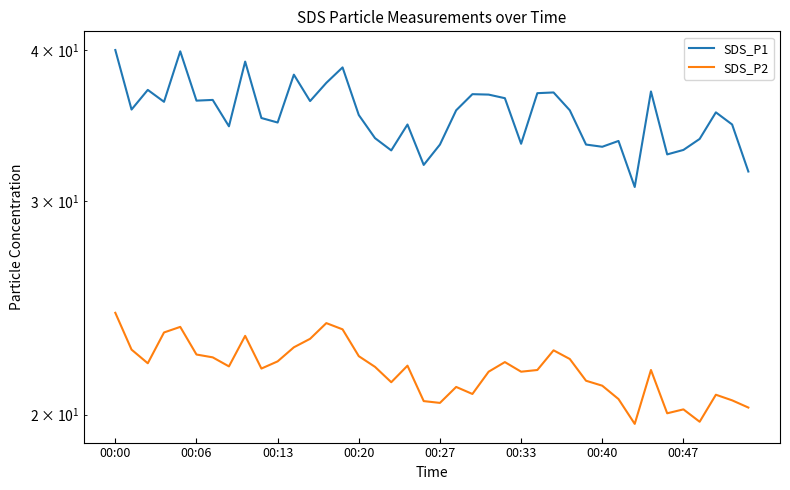

Which series has the largest range (max minus min)?

SDS_P1